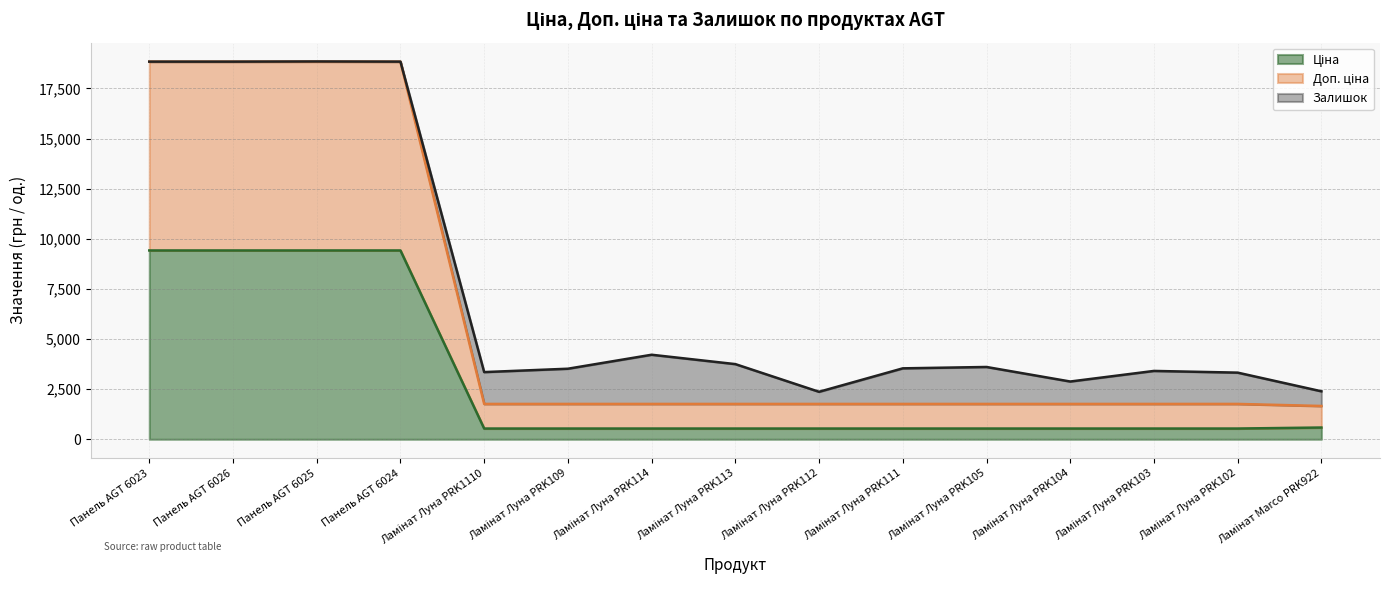

True or false: Ціна has a value of 290.3 at Ламінат Луна PRK114.

False